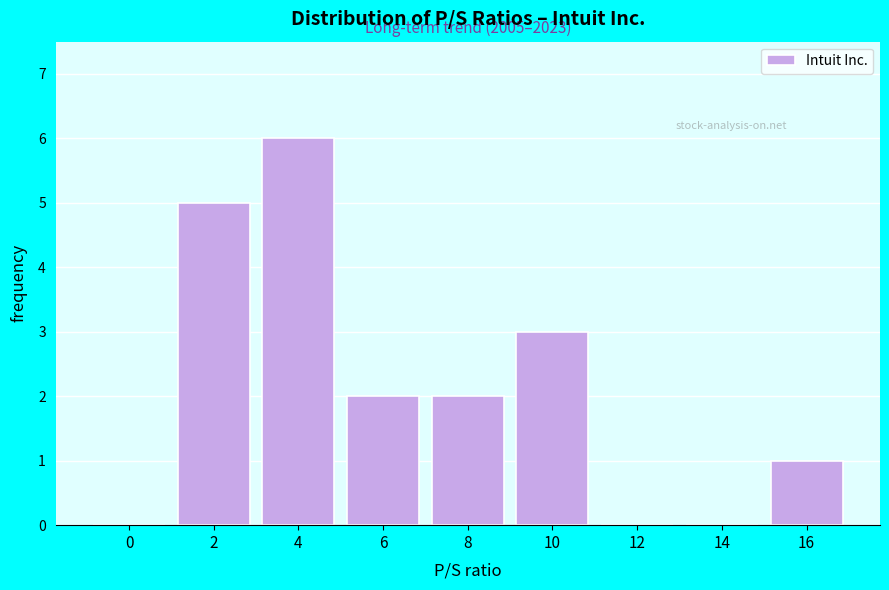

Reading left to right, extract all data points from this chart.

0=0	2=5	4=6	6=2	8=2	10=3	12=0	14=0	16=1